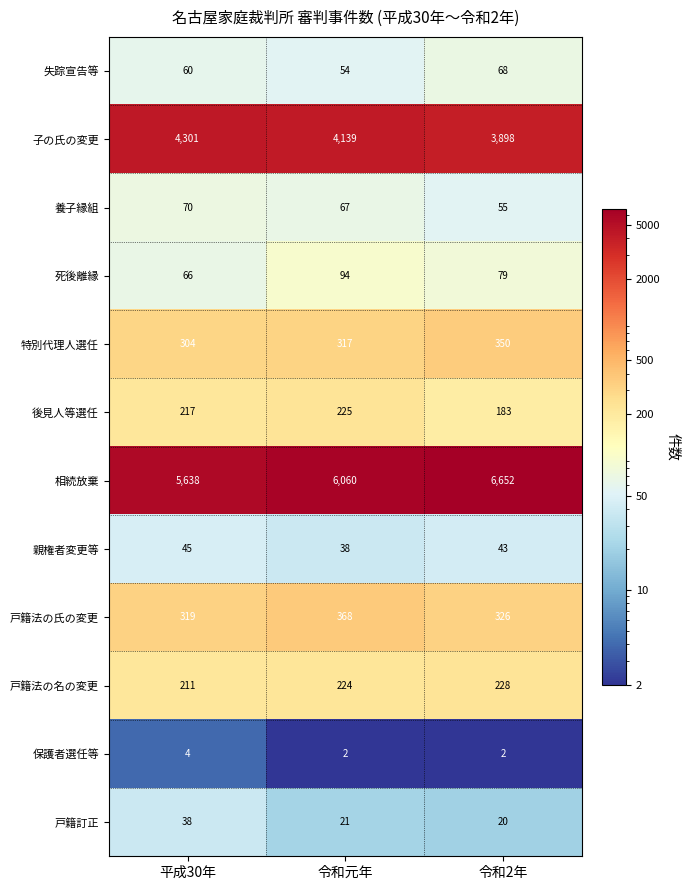

The 子の氏の変更 series shows 4301 at 平成30年. True or false?

True